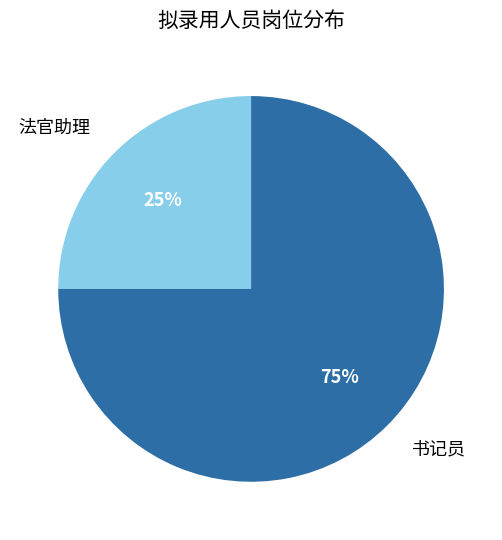

Do 法官助理 and 书记员 together represent more than half of the pie?

Yes